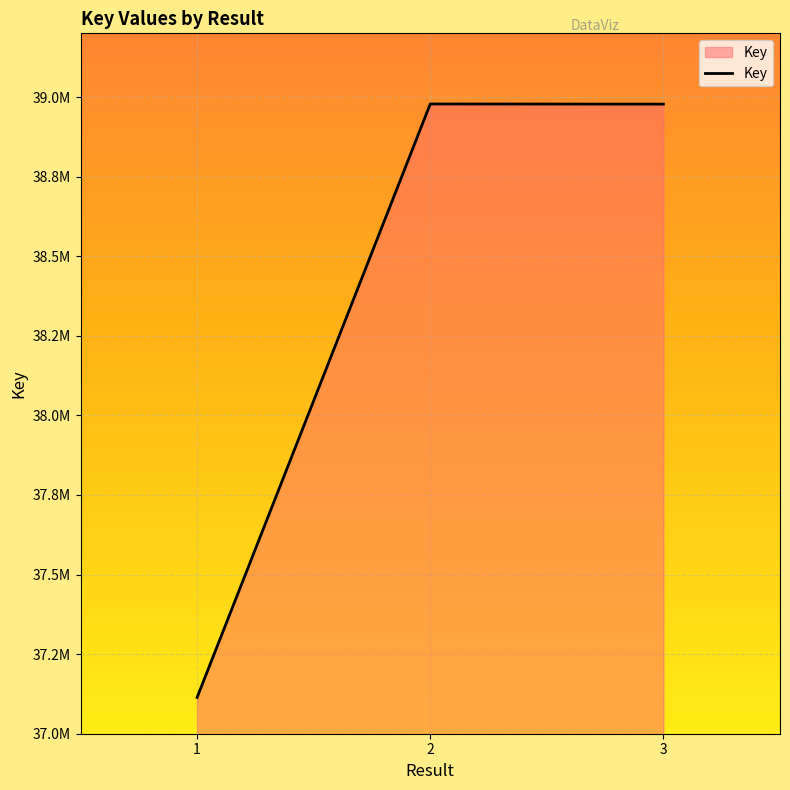

At which label is the value closest to 38046081?

3